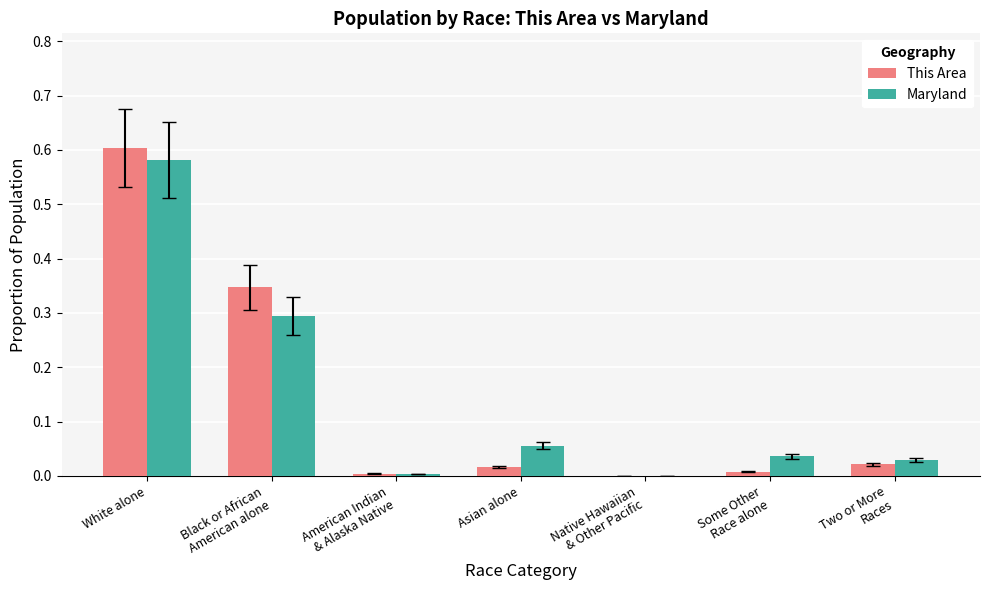

The This Area series shows 0.0 at Asian alone. True or false?

True